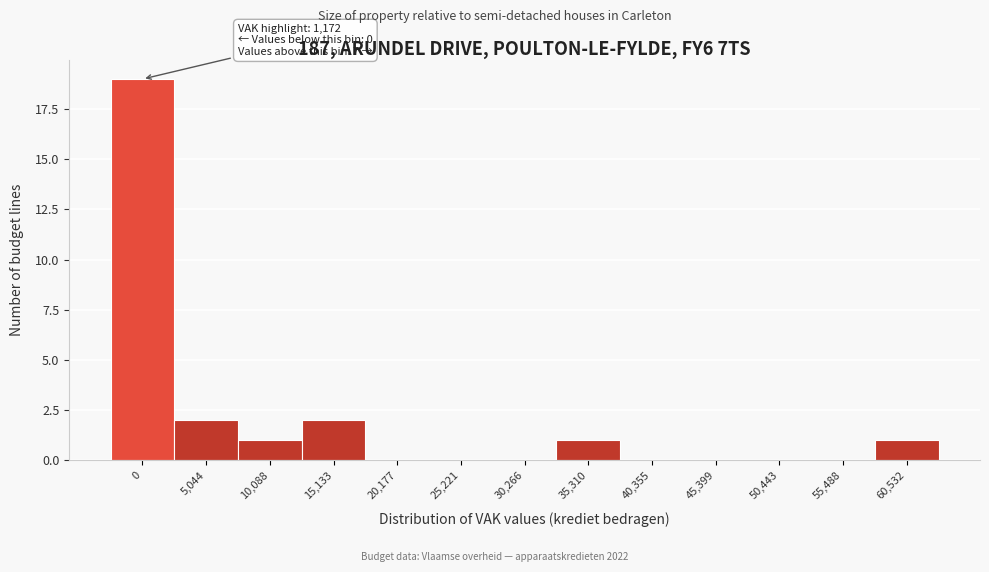

Reading left to right, extract all data points from this chart.

0=19	5,044=2	10,088=1	15,133=2	20,177=0	25,221=0	30,266=0	35,310=1	40,355=0	45,399=0	50,443=0	55,488=0	60,532=1